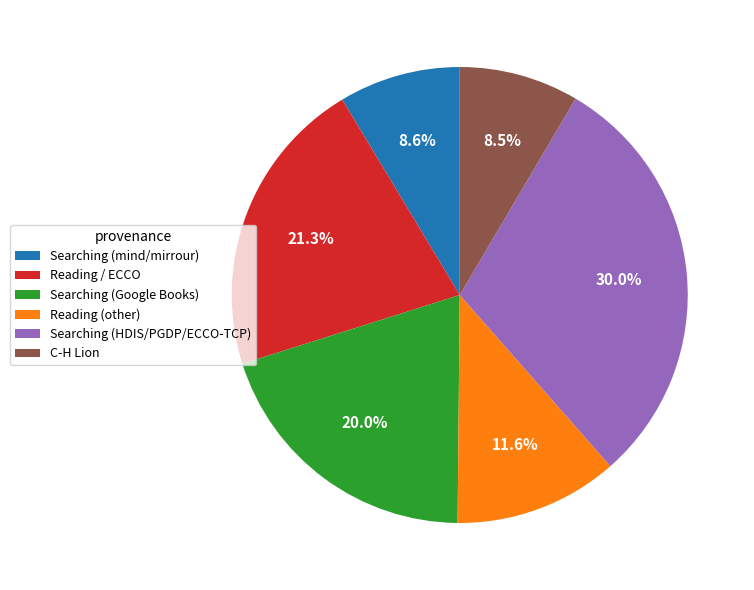

What is the largest slice in the pie chart?

Searching (HDIS/PGDP/ECCO-TCP)